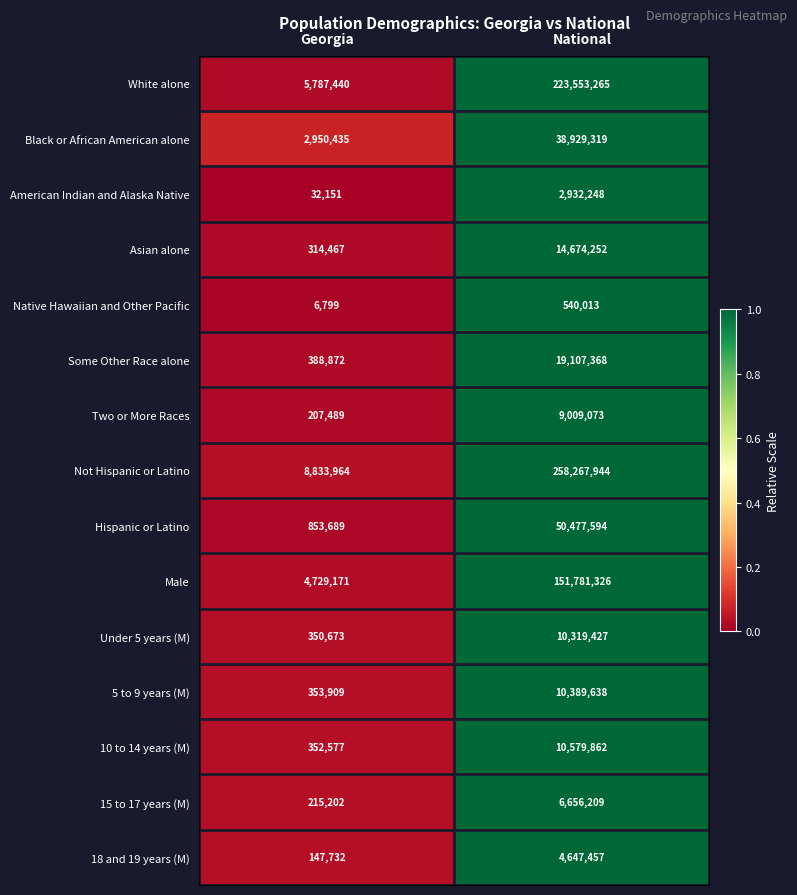

What is the sum of all Male values?

156510497